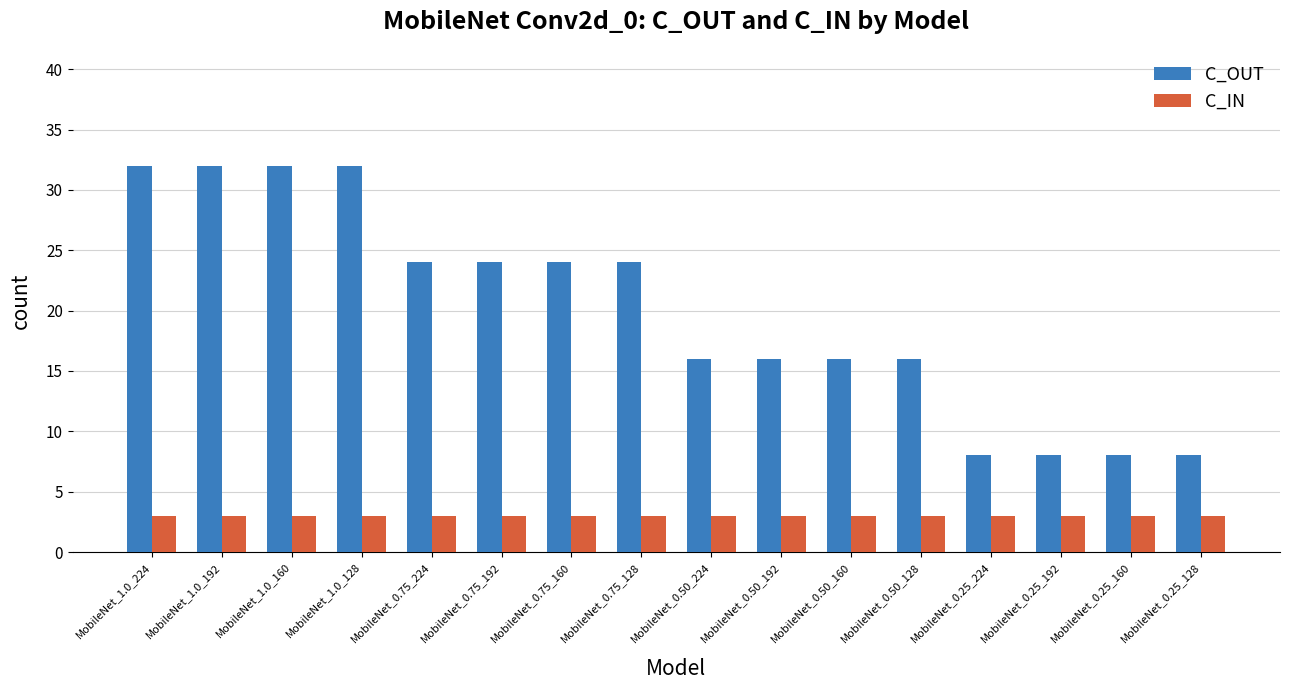

Does the chart contain stacked bars?

No